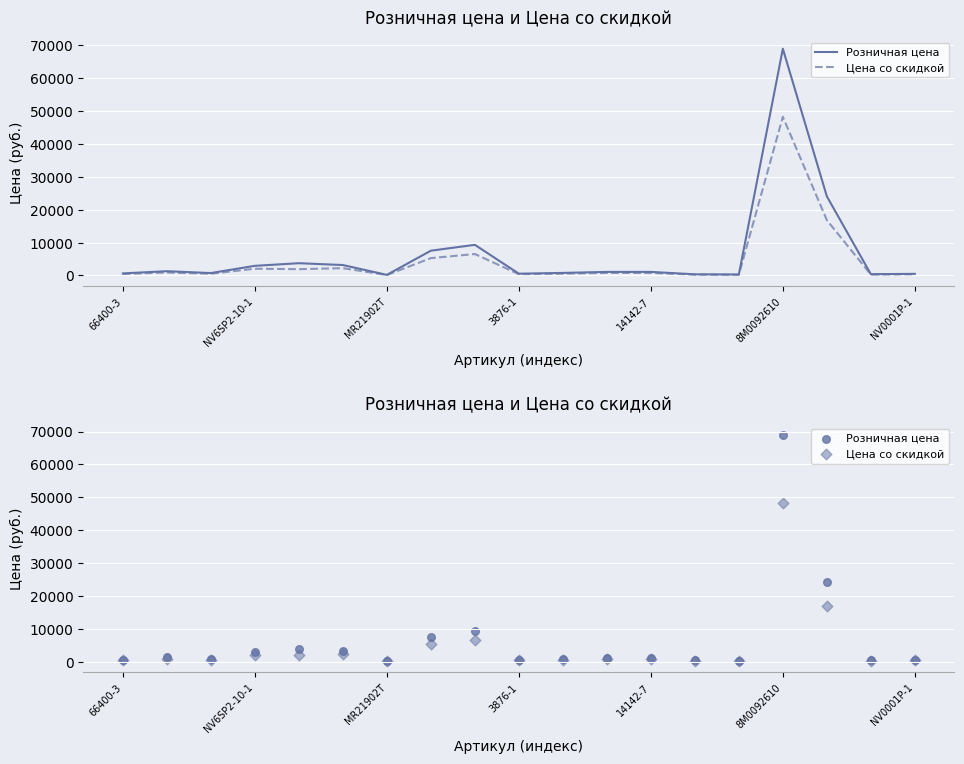

Which series reaches the minimum Y coordinate?

Цена со скидкой